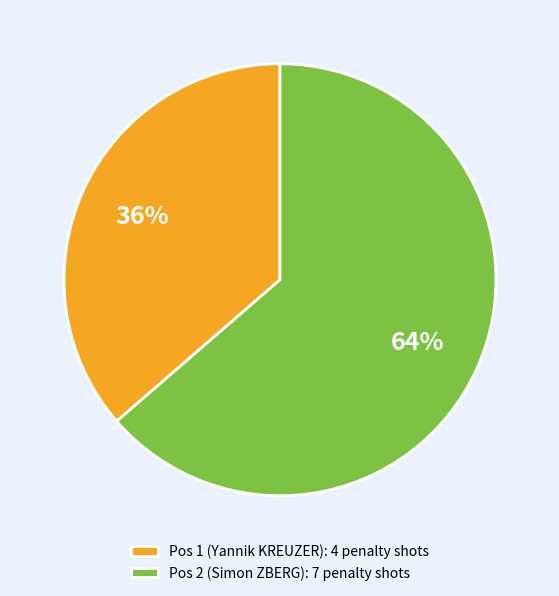

How many segments does this pie chart have?

2